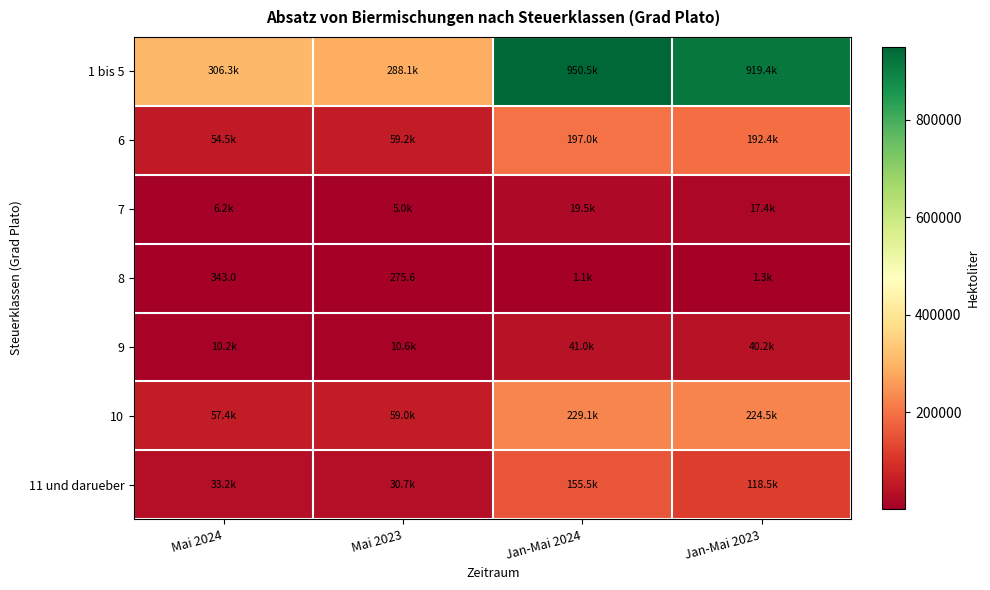

At which category is the sum across all series the highest?

Jan-Mai 2024